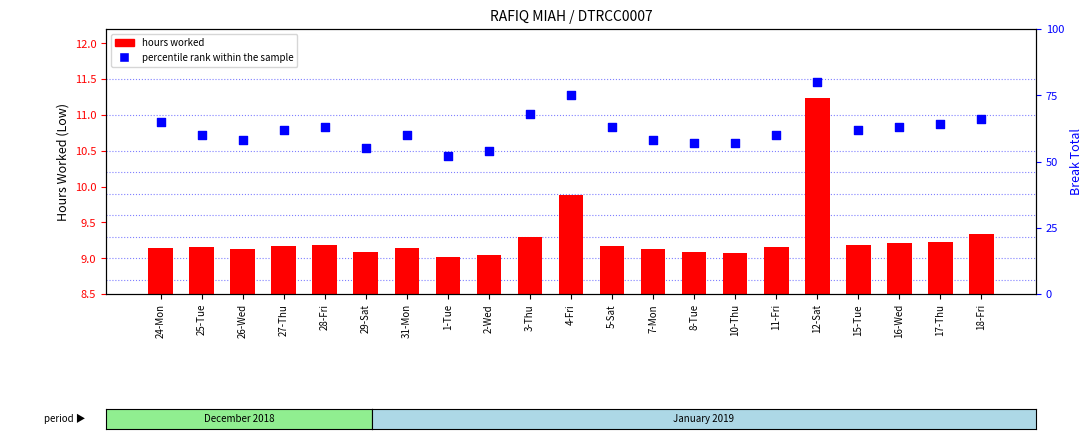

Is the value of hours worked at 25-Tue greater than the value of percentile rank within the sample at 12-Sat?

No